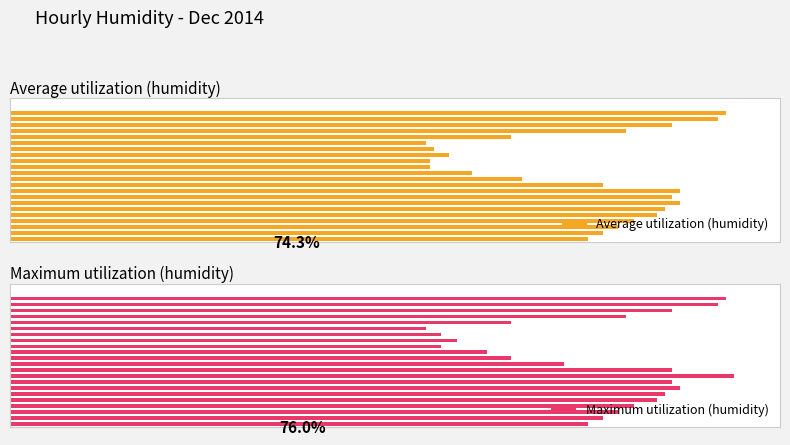

At which category is the sum across all series the highest?

21